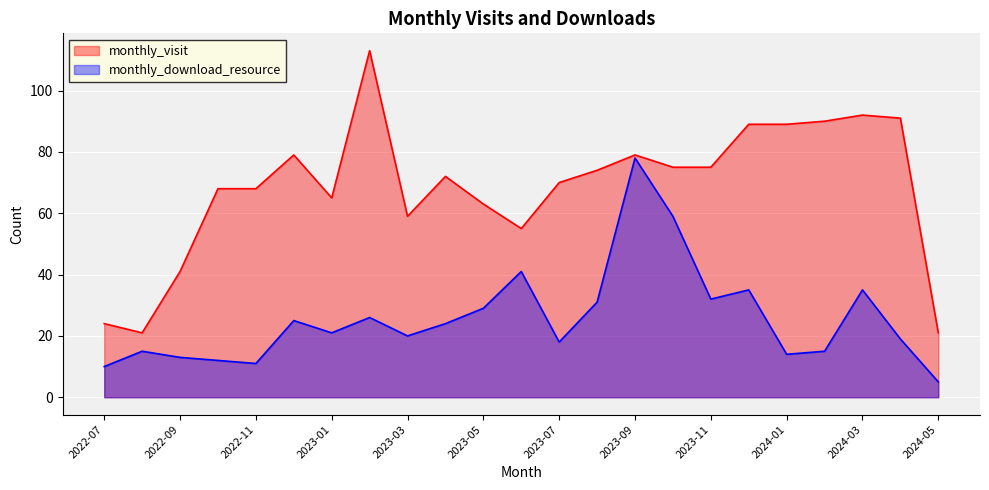

Reading right to left, what are all the values shown in this chart?

monthly_visit: 2024-05=21	2024-04=91	2024-03=92	2024-02=90	2024-01=89	2023-12=89	2023-11=75	2023-10=75	2023-09=79	2023-08=74	2023-07=70	2023-06=55	2023-05=63	2023-04=72	2023-03=59	2023-02=113	2023-01=65	2022-12=79	2022-11=68	2022-10=68	2022-09=41	2022-08=21	2022-07=24
monthly_download_resource: 2024-05=5	2024-04=19	2024-03=35	2024-02=15	2024-01=14	2023-12=35	2023-11=32	2023-10=59	2023-09=78	2023-08=31	2023-07=18	2023-06=41	2023-05=29	2023-04=24	2023-03=20	2023-02=26	2023-01=21	2022-12=25	2022-11=11	2022-10=12	2022-09=13	2022-08=15	2022-07=10